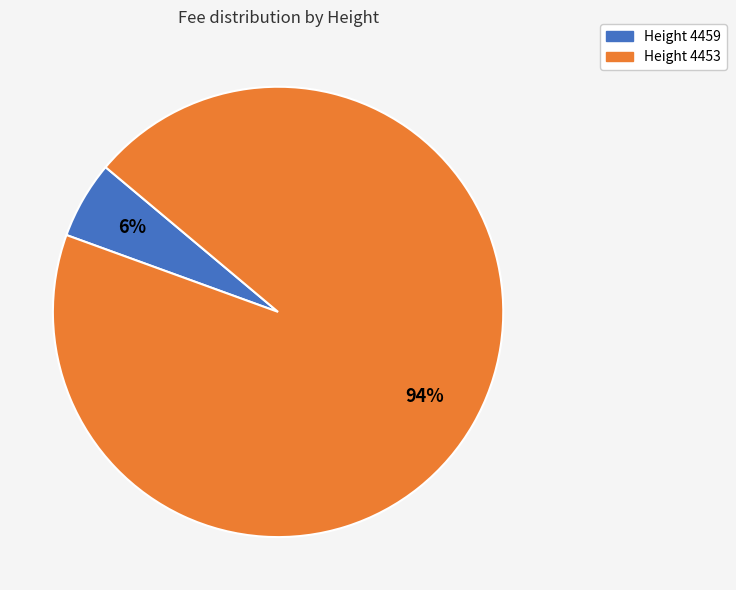

To the nearest percent, what is the average slice percentage?

50%